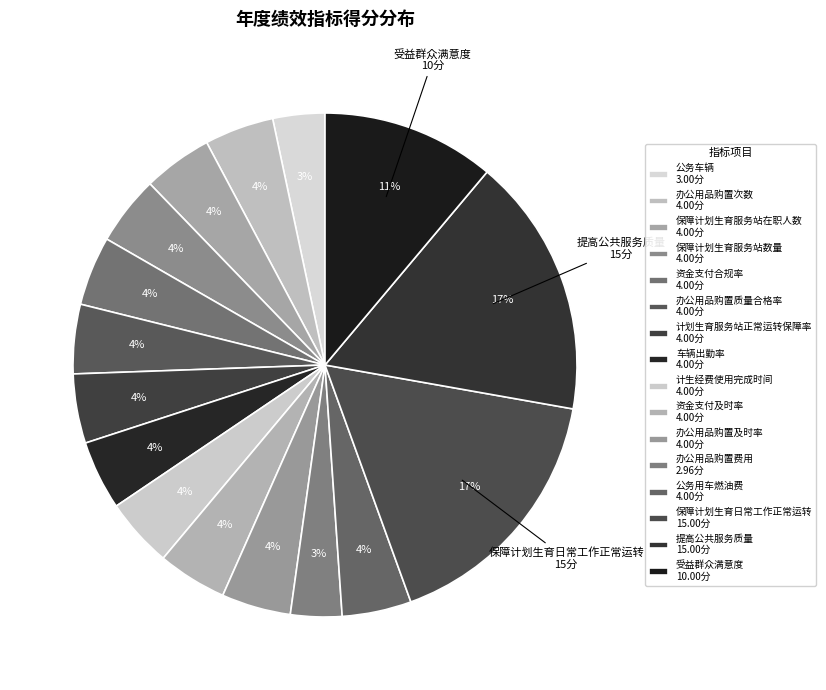

Count the number of slices in the pie.

16